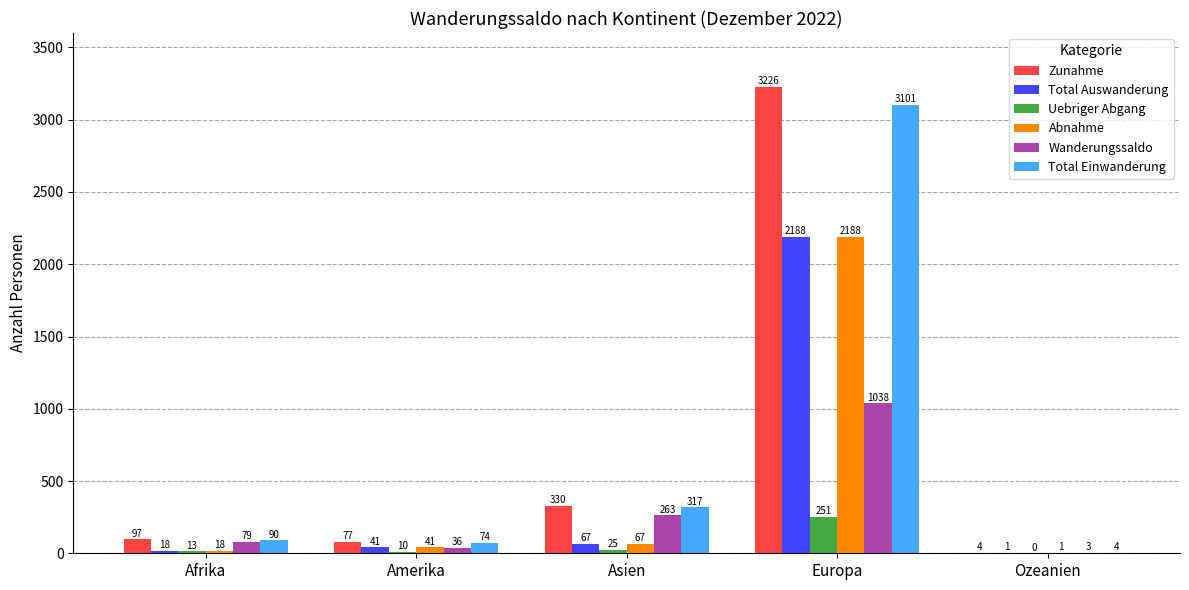

What is the sum of the Total Einwanderung values at Europa and Amerika?

3175